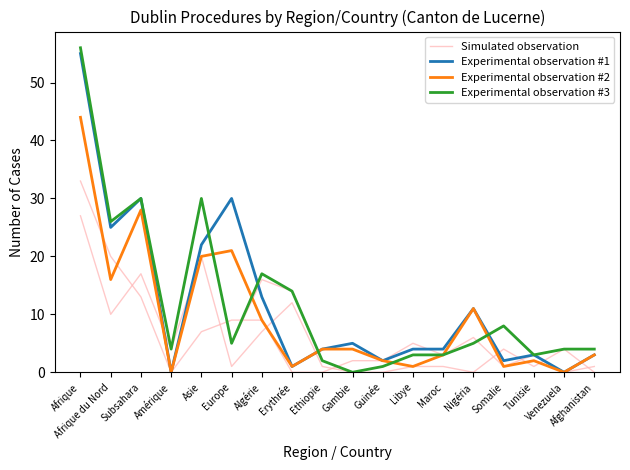

At which category does Simulated observation reach its first local valley?

Amérique